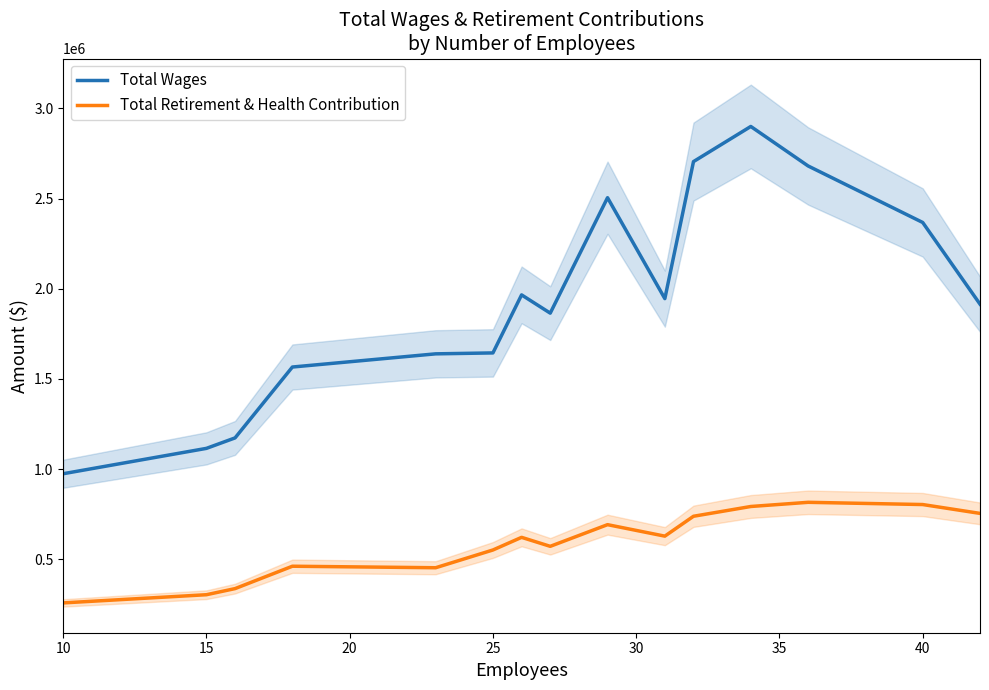

Does the chart have visible grid lines?

No